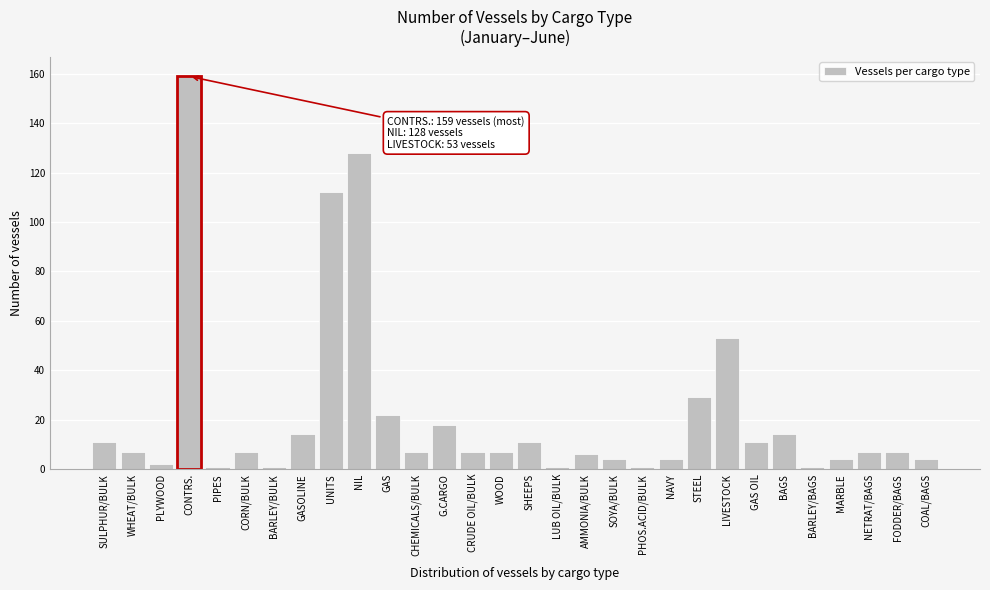

Reading left to right, what are all the values shown in this chart?

11	7	2	159	1	7	1	14	112	128	22	7	18	7	7	11	1	6	4	1	4	29	53	11	14	1	4	7	7	4